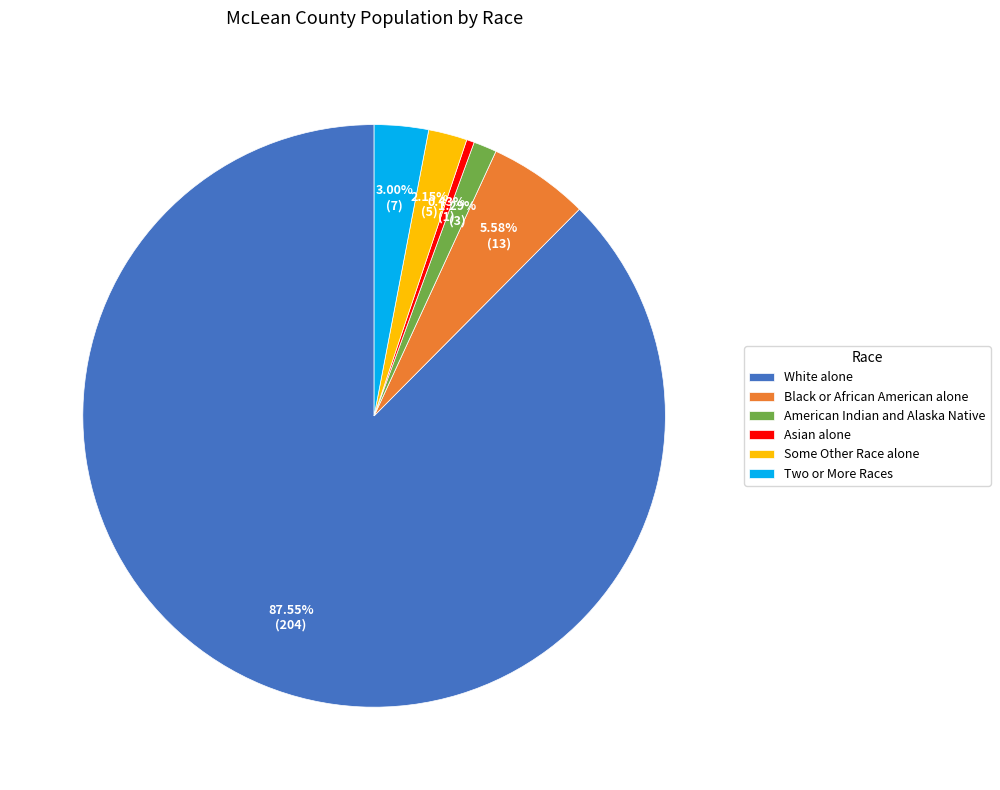

To the nearest percent, what is the average slice percentage?

17%